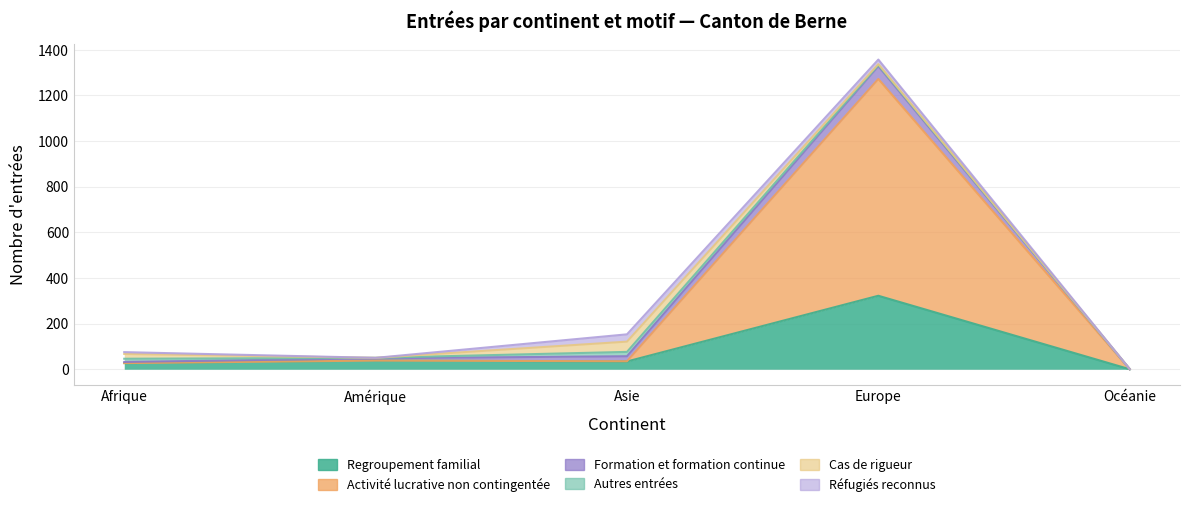

Between Amérique and Europe, which series saw the biggest shift?

Activité lucrative non contingentée